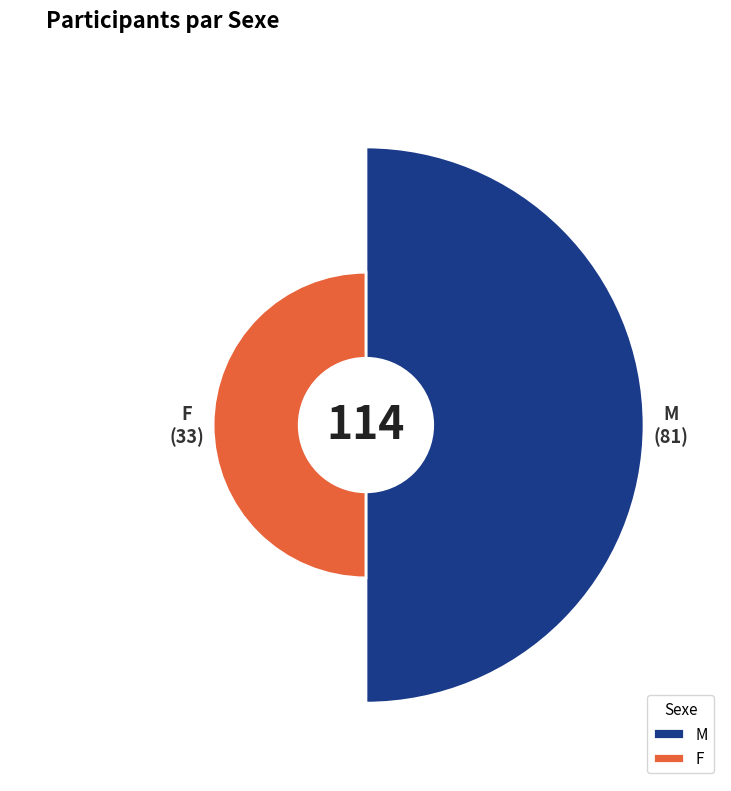

To the nearest percent, what percentage of the pie is M?

71%